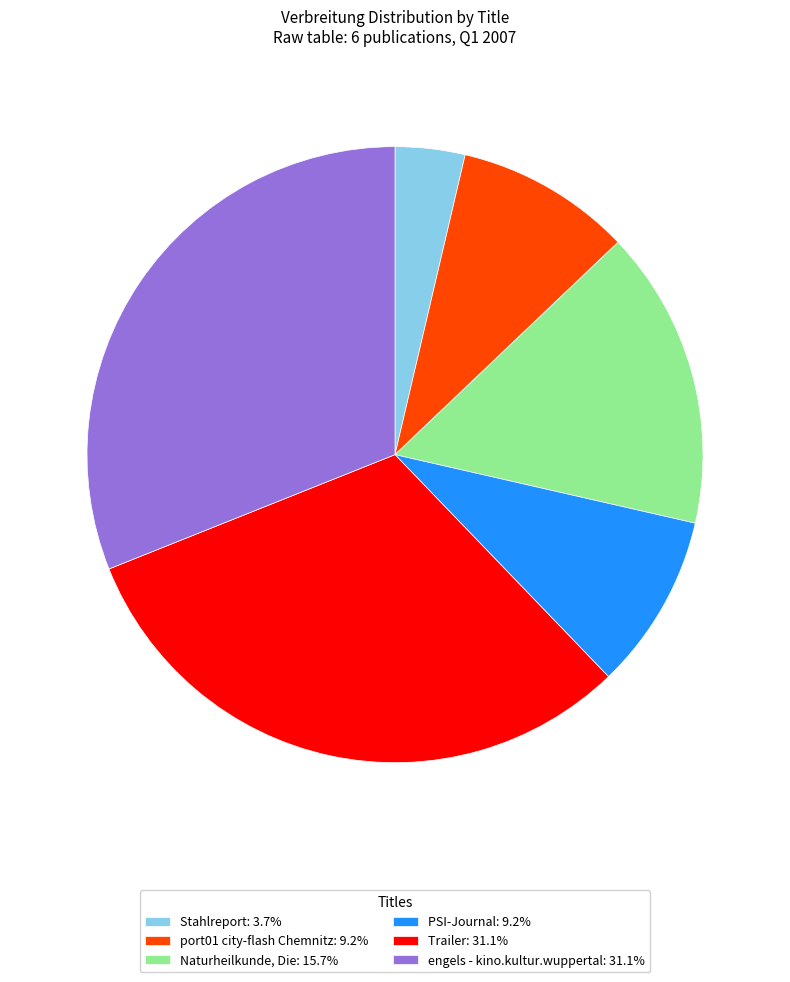

Approximately how many times larger is the value at Trailer: 31.1% compared to port01 city-flash Chemnitz: 9.2%?

3.4